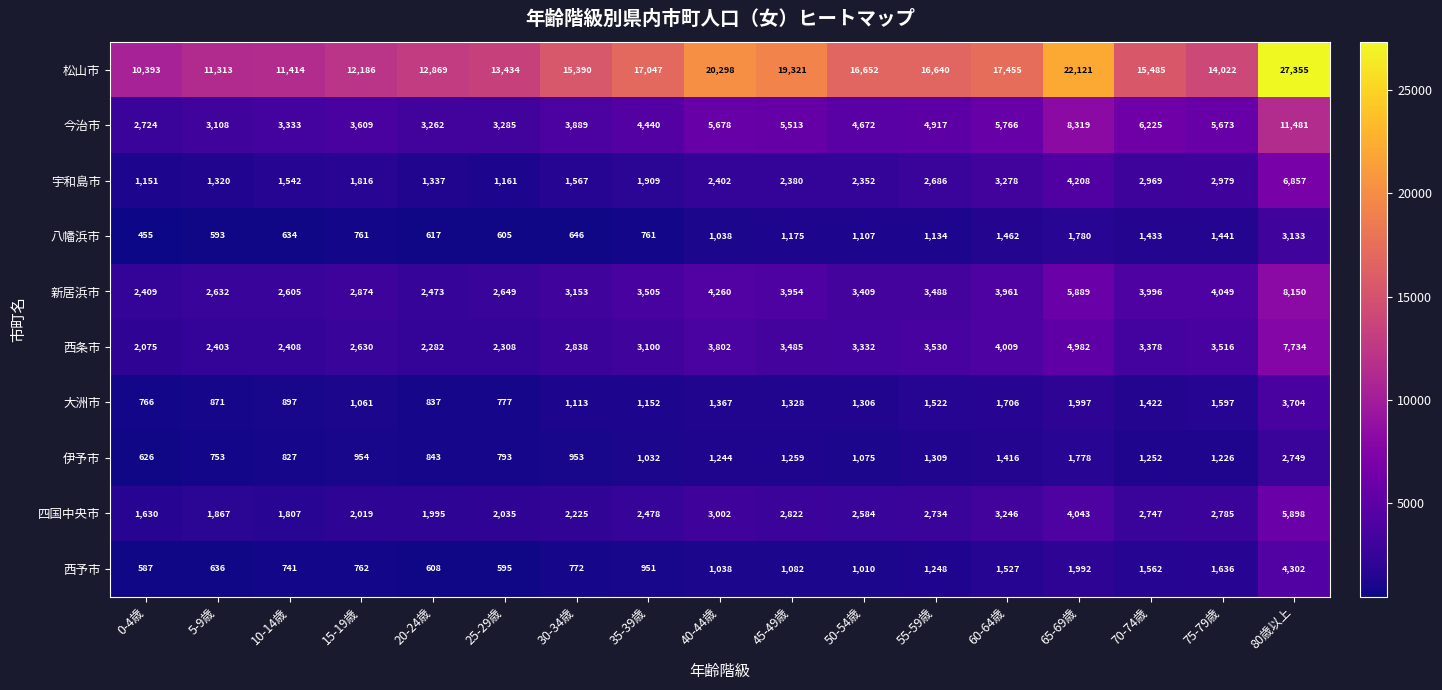

The value of 宇和島市 at 65-69歳 is 4208. True or false?

True